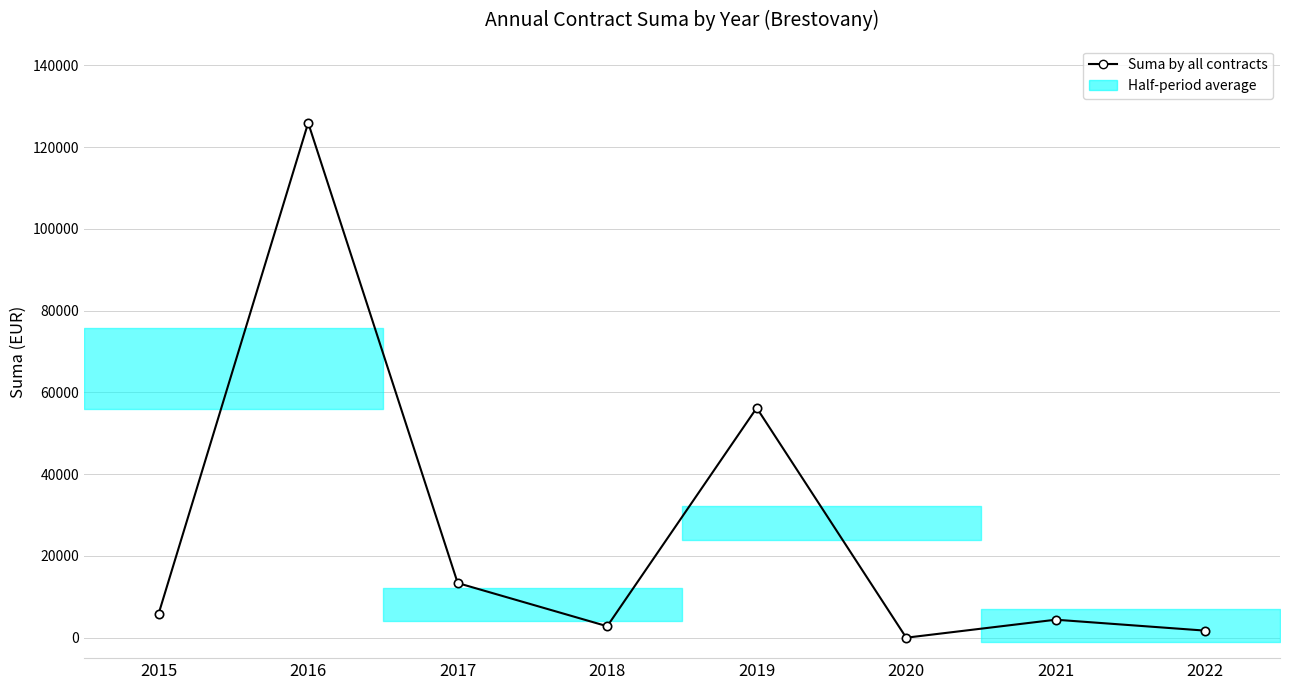

The value at 2018 is 4687.8. True or false?

False